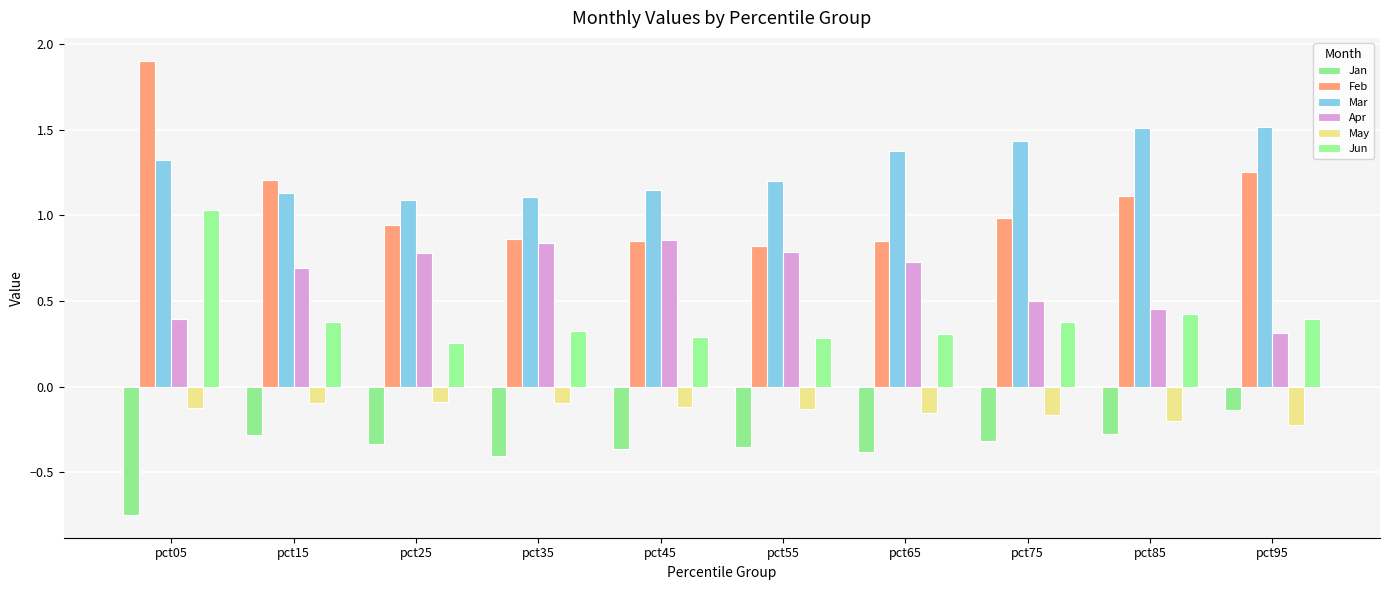

Which series has the largest range (max minus min)?

Feb